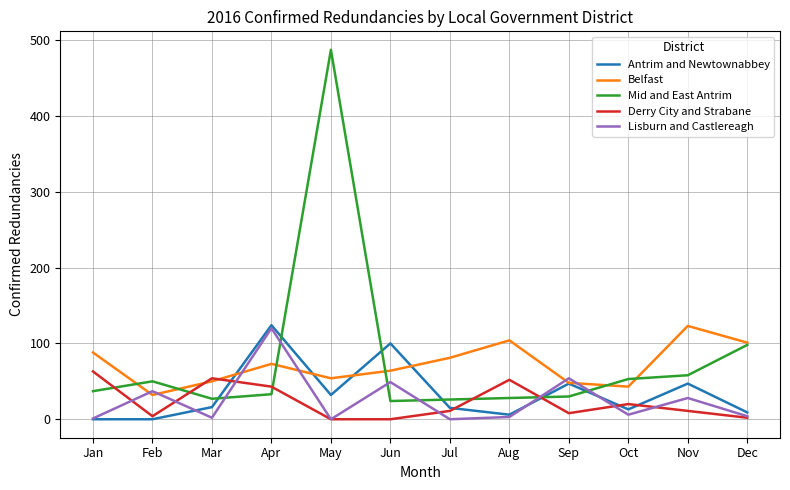

What is the sum of all Belfast values?

861